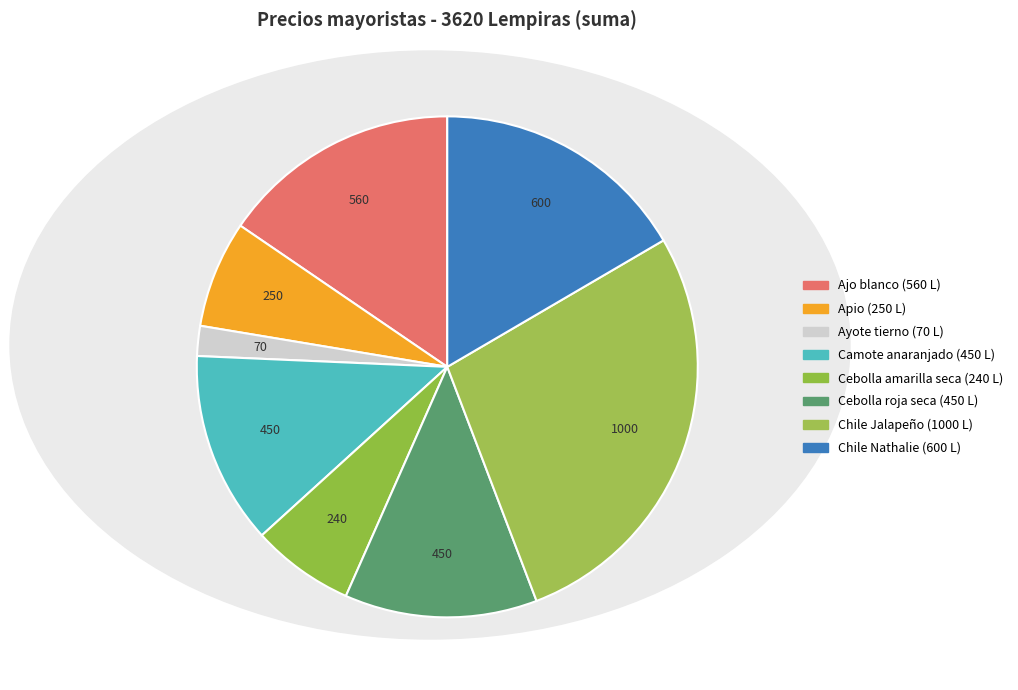

Approximately how many times larger is the value at Ayote tierno compared to Chile Nathalie?

0.1